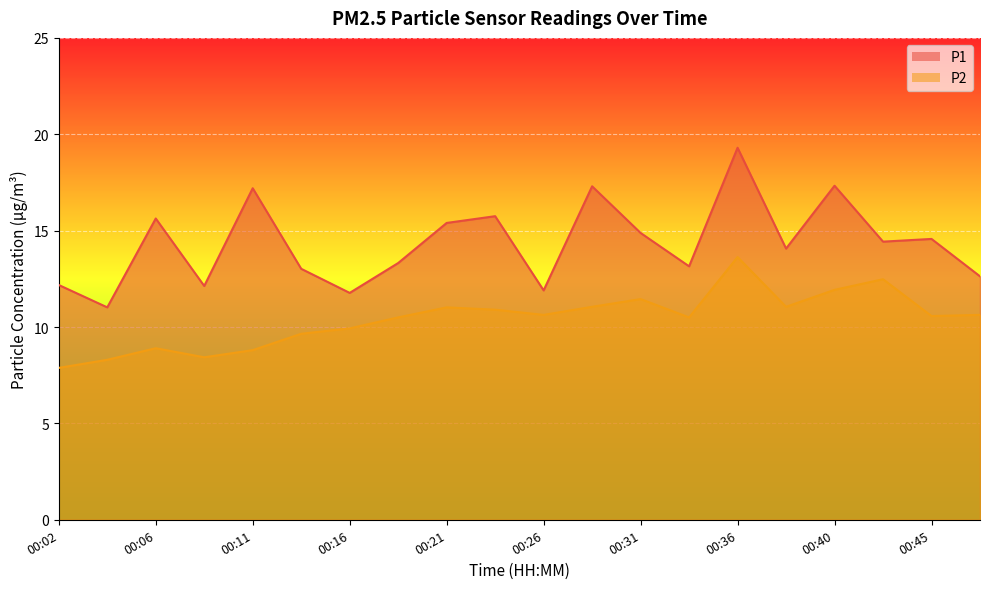

The P2 series shows 3.5 at 00:40. True or false?

False